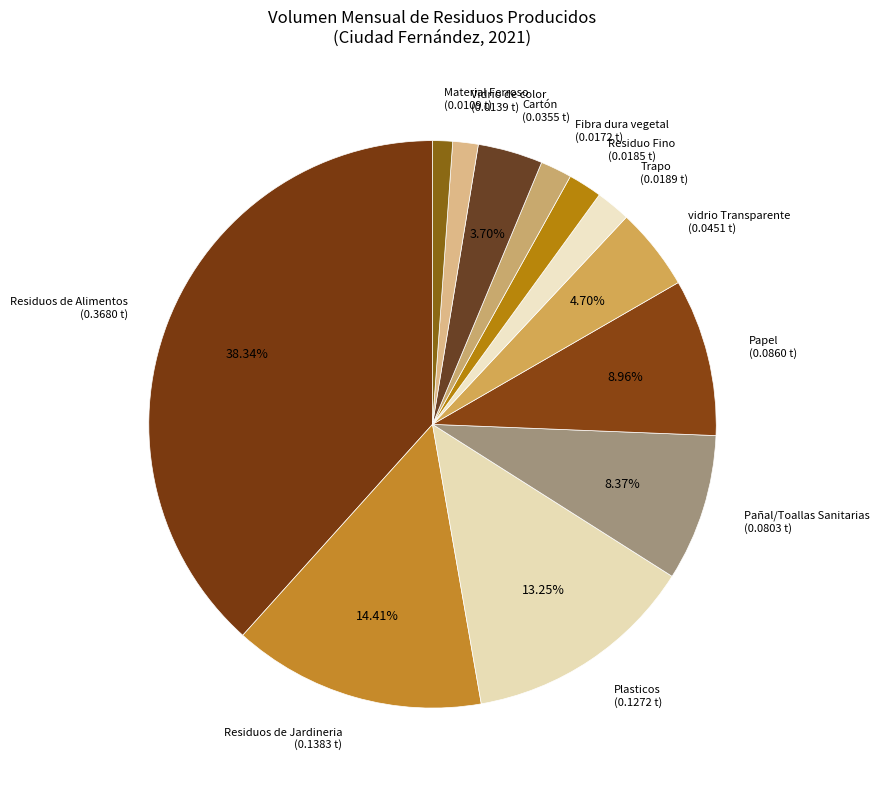

To the nearest percent, what is the difference between the Cartón and Trapo slice percentages?

2%